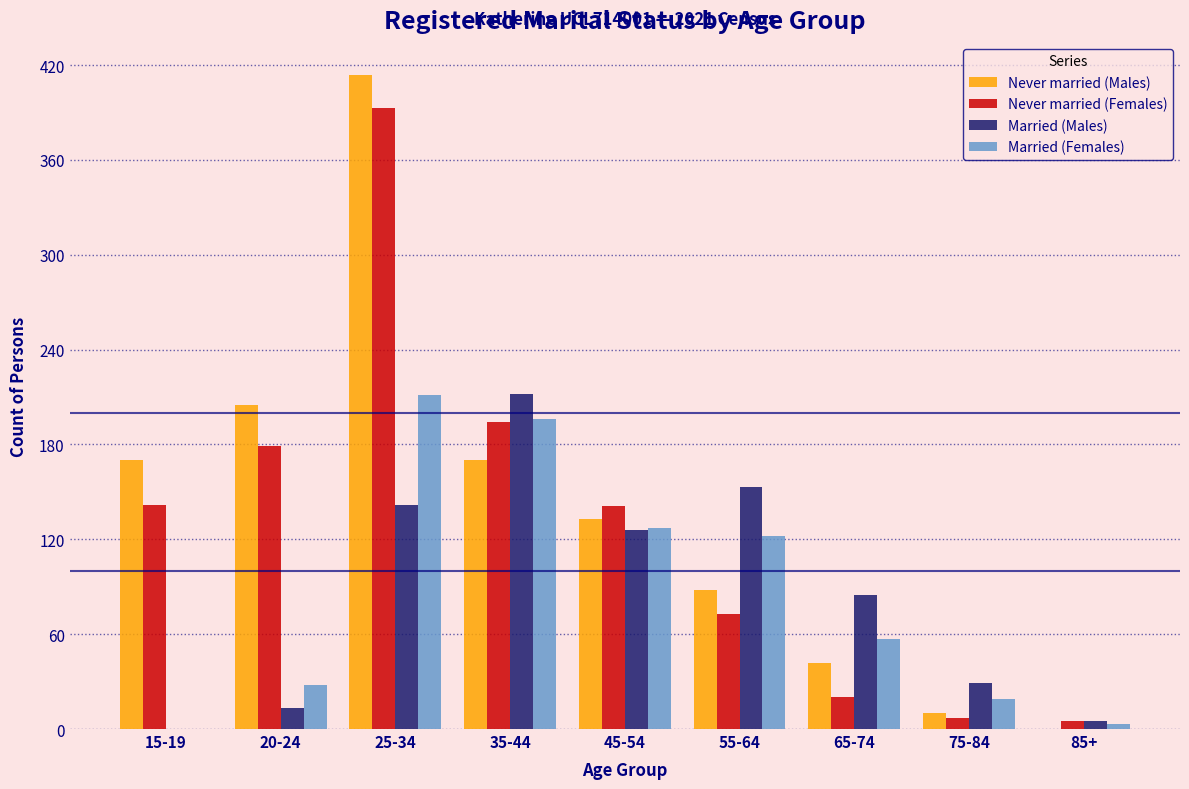

At which label is Married (Females) closest to 105?

55-64